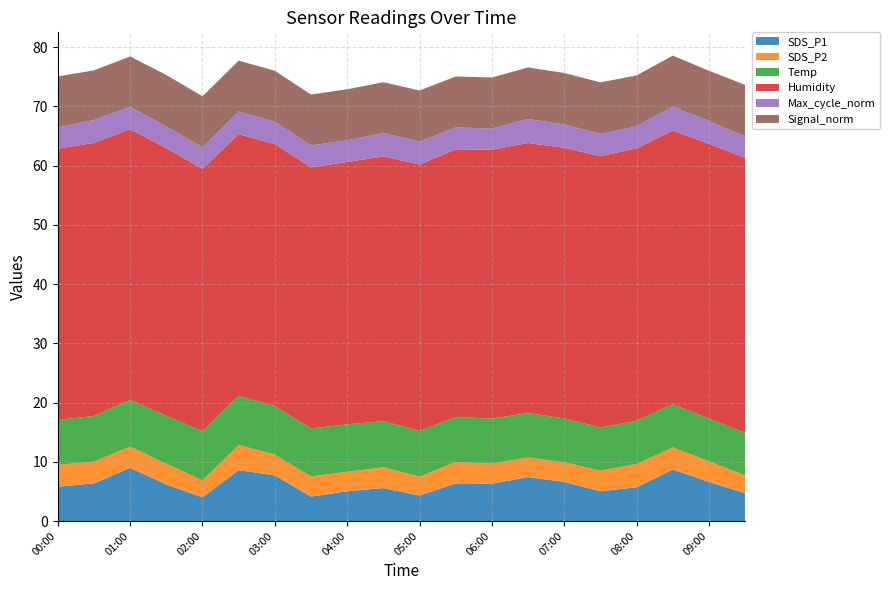

Reading left to right, extract all data points from this chart.

SDS_P1: 00:00=5.8	00:30=6.4	01:00=9.0	01:30=6.2	02:00=4.0	02:30=8.6	03:00=7.7	03:30=4.1	04:00=5.0	04:30=5.6	05:00=4.3	05:30=6.4	06:00=6.3	06:30=7.4	07:00=6.6	07:30=5.0	08:00=5.7	08:30=8.7	09:00=6.6	09:30=4.7
SDS_P2: 00:00=3.7	00:30=3.7	01:00=3.6	01:30=3.5	02:00=2.9	02:30=4.2	03:00=3.5	03:30=3.4	04:00=3.3	04:30=3.5	05:00=3.2	05:30=3.6	06:00=3.4	06:30=3.3	07:00=3.3	07:30=3.5	08:00=3.9	08:30=3.7	09:00=3.5	09:30=3.0
Temp: 00:00=7.6	00:30=7.7	01:00=7.9	01:30=8.1	02:00=8.3	02:30=8.3	03:00=8.2	03:30=8.1	04:00=8.0	04:30=7.8	05:00=7.7	05:30=7.6	06:00=7.6	06:30=7.5	07:00=7.4	07:30=7.3	08:00=7.3	08:30=7.3	09:00=7.2	09:30=7.2
Humidity: 00:00=45.8	00:30=46.1	01:00=45.7	01:30=45.2	02:00=44.3	02:30=44.2	03:00=44.2	03:30=44.1	04:00=44.3	04:30=44.7	05:00=45.0	05:30=45.2	06:00=45.4	06:30=45.6	07:00=45.7	07:30=45.8	08:00=46.0	08:30=46.2	09:00=46.4	09:30=46.4
Max_cycle_norm: 00:00=3.6	00:30=3.9	01:00=3.8	01:30=3.6	02:00=3.7	02:30=3.8	03:00=3.8	03:30=3.7	04:00=3.7	04:30=3.9	05:00=3.9	05:30=3.7	06:00=3.6	06:30=4.1	07:00=3.9	07:30=3.8	08:00=3.7	08:30=4.1	09:00=3.8	09:30=3.6
Signal_norm: 00:00=8.6	00:30=8.4	01:00=8.5	01:30=8.7	02:00=8.6	02:30=8.6	03:00=8.6	03:30=8.6	04:00=8.6	04:30=8.6	05:00=8.6	05:30=8.6	06:00=8.6	06:30=8.7	07:00=8.7	07:30=8.7	08:00=8.6	08:30=8.6	09:00=8.5	09:30=8.7